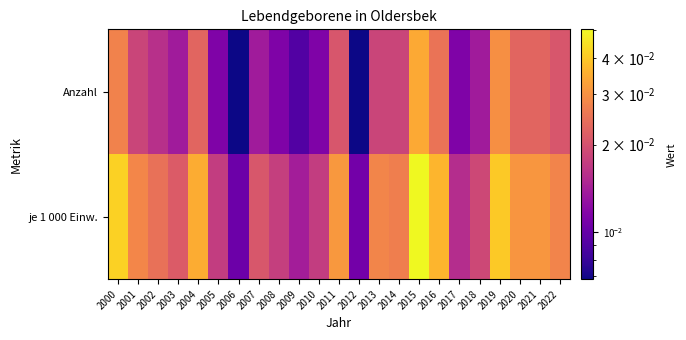

Which label corresponds to the smallest value in the chart?

2006